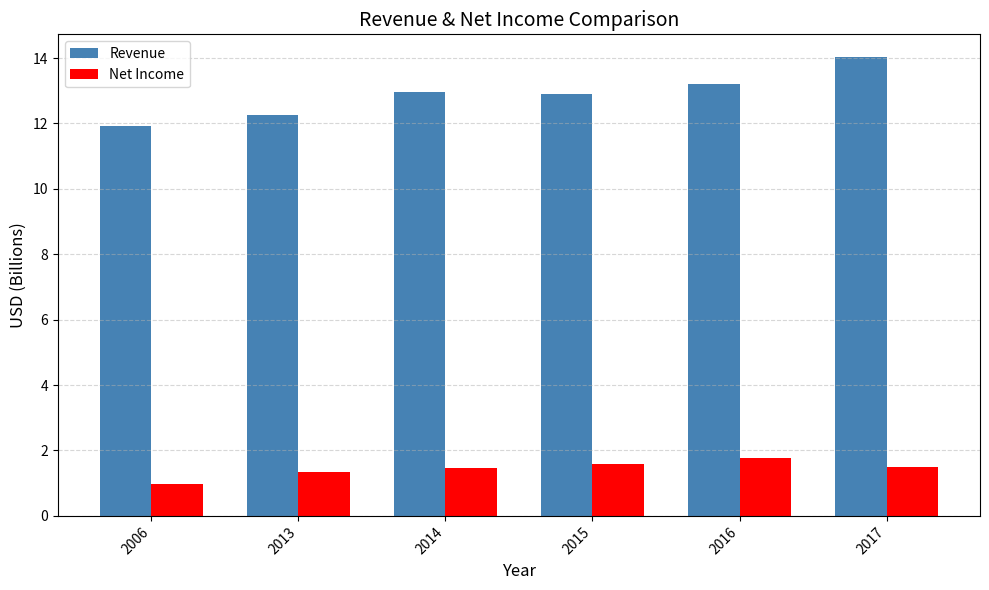

At which category is the sum across all series the highest?

2017